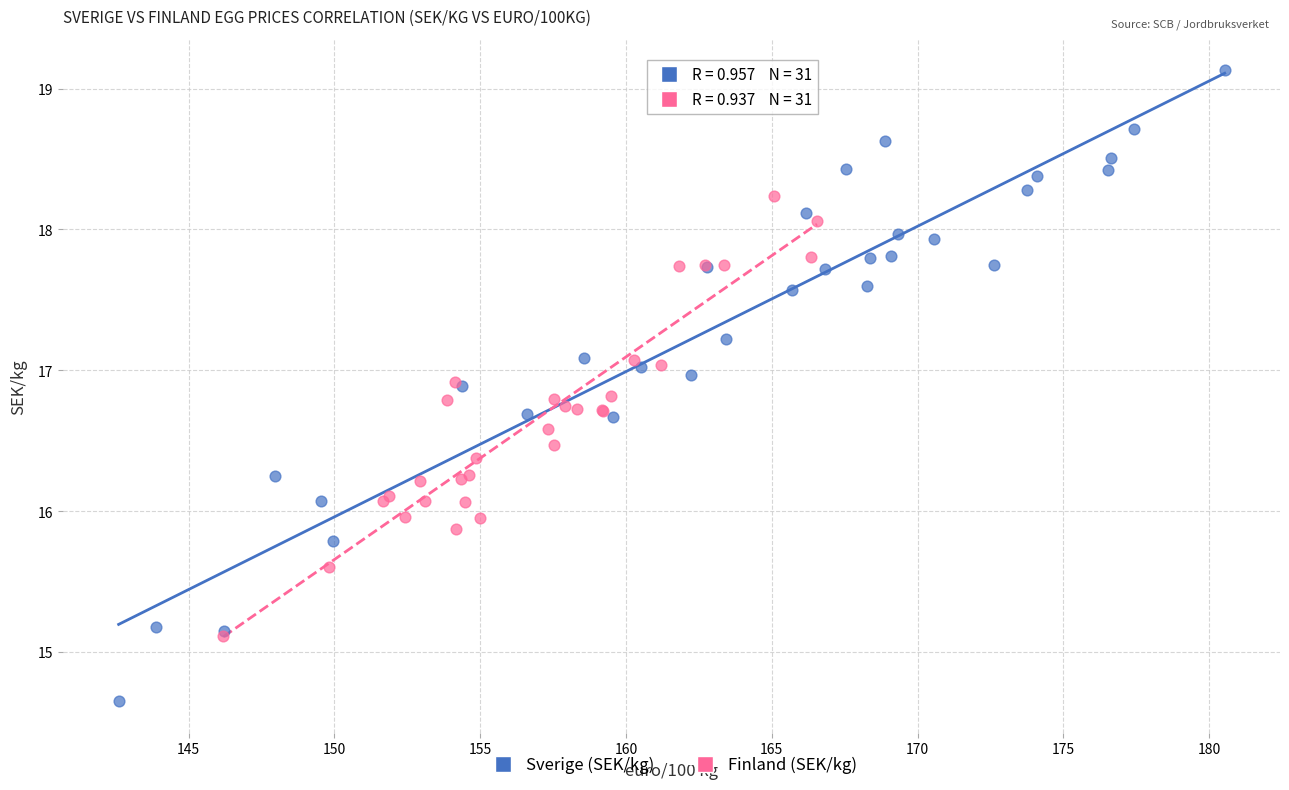

Which series has the widest spread of Y values?

Sverige (SEK/kg)